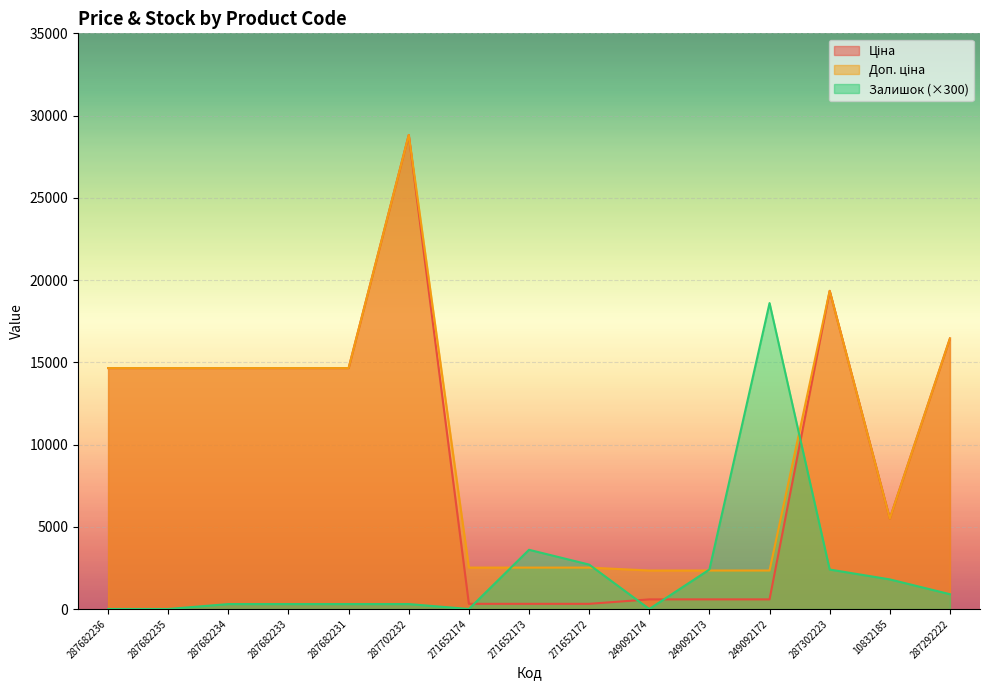

Reading left to right, extract all data points from this chart.

Ціна: 287682236=14649.6	287682235=14649.6	287682234=14649.6	287682233=14649.6	287682231=14649.6	287702232=28821.8	271652174=314.7	271652173=314.7	271652172=314.7	249092174=584.9	249092173=584.9	249092172=584.9	287302223=19343.1	10832185=5497.3	287292222=16448.2
Доп. ціна: 287682236=14649.6	287682235=14649.6	287682234=14649.6	287682233=14649.6	287682231=14649.6	287702232=28821.8	271652174=2517.5	271652173=2517.5	271652172=2517.5	249092174=2339.7	249092173=2339.7	249092172=2339.7	287302223=19343.1	10832185=5497.3	287292222=16448.2
Залишок: 287682236=0.0	287682235=0.0	287682234=300.0	287682233=300.0	287682231=300.0	287702232=300.0	271652174=0.0	271652173=3600.0	271652172=2700.0	249092174=0.0	249092173=2400.0	249092172=18600.0	287302223=2400.0	10832185=1800.0	287292222=900.0